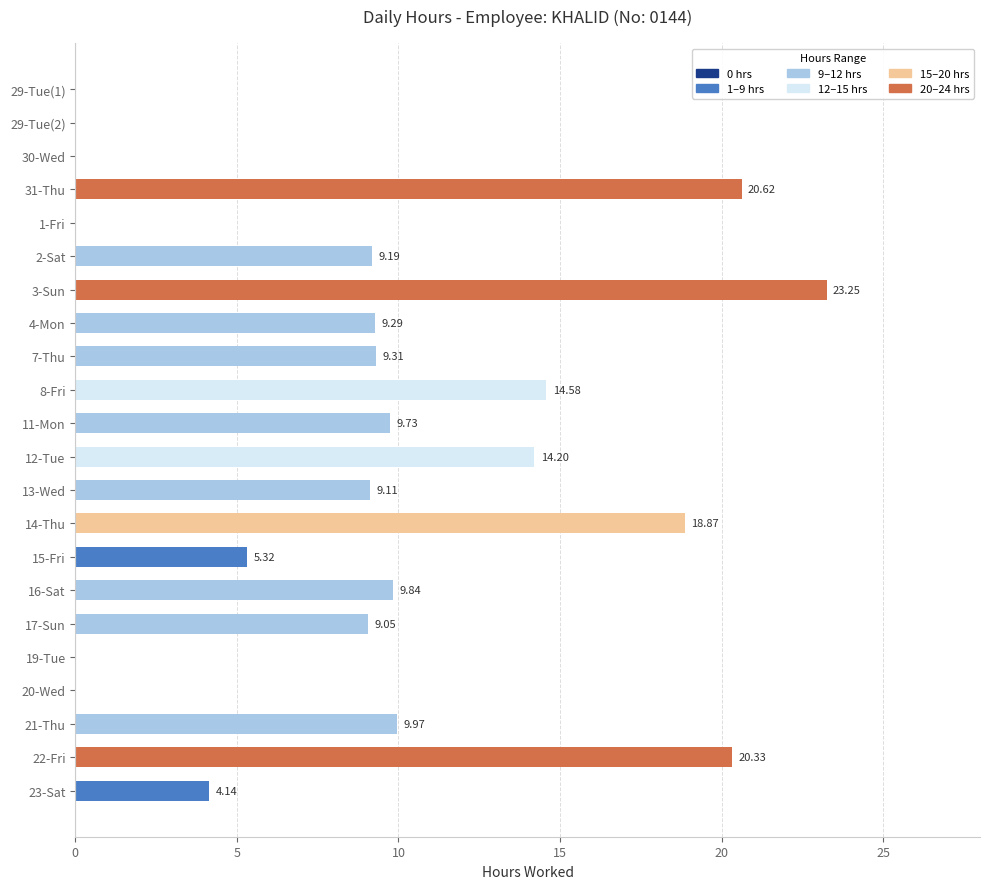

What is the change in value from 2-Sat to 4-Mon?

+0.1